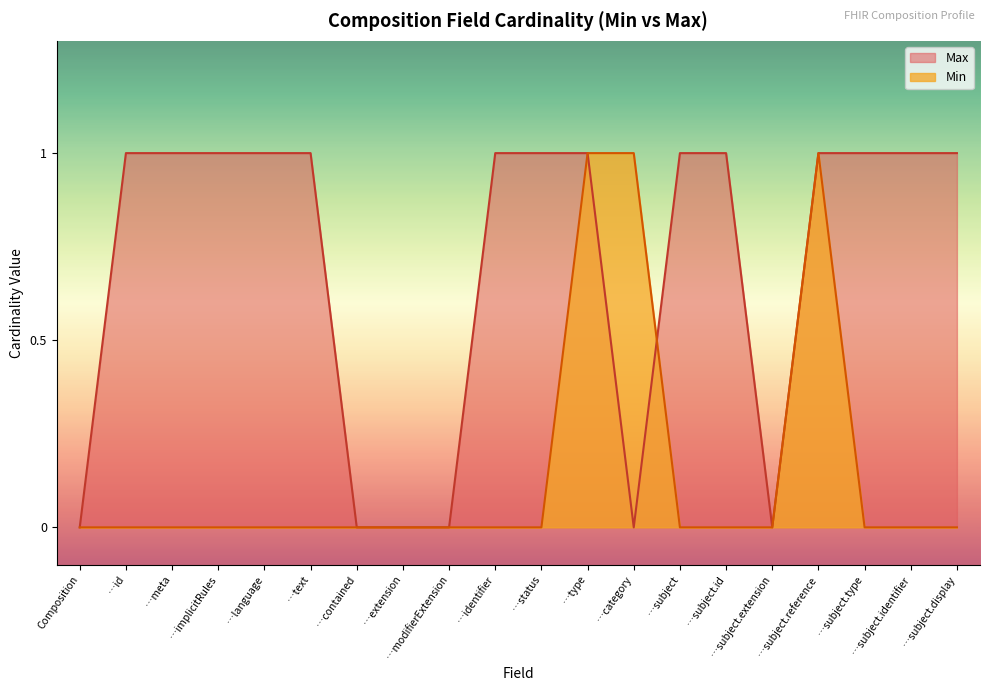

What are all the series names shown in the legend?

Max, Min